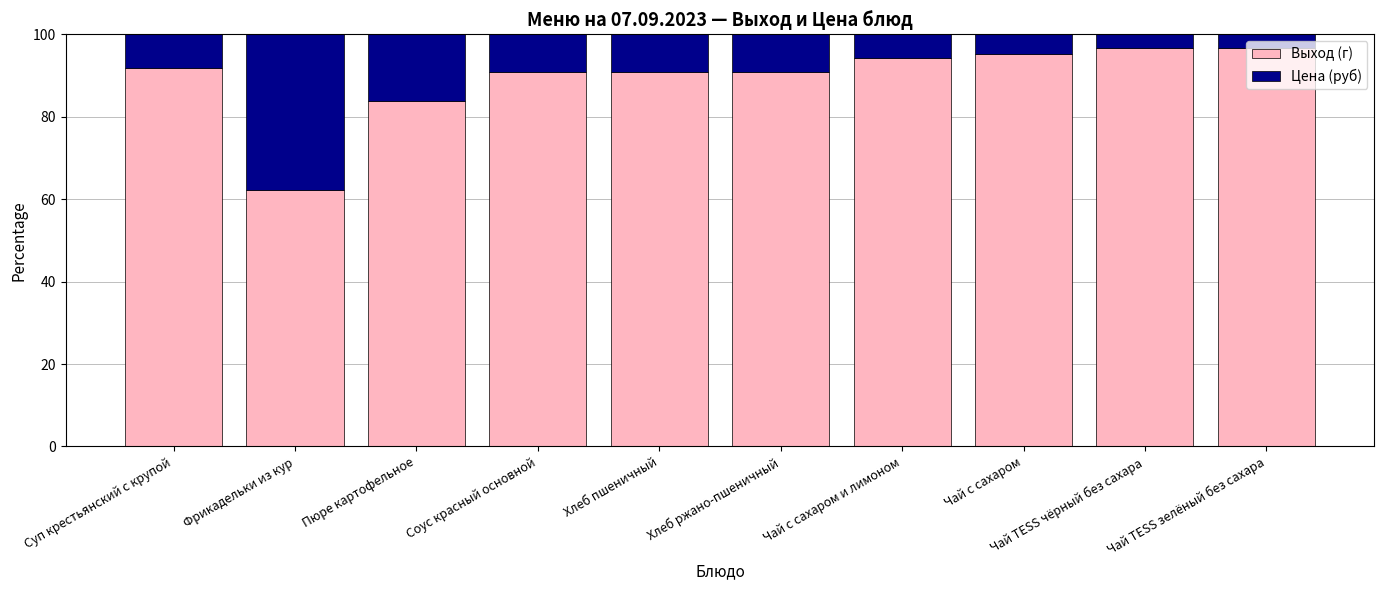

The Выход (г) series shows 149.6 at Хлеб ржано-пшеничный. True or false?

False